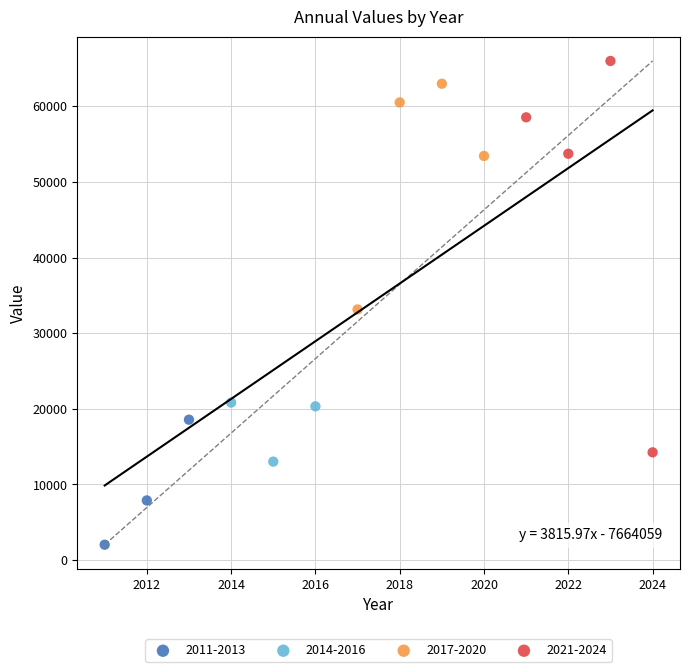

Which series has the largest Y range (max minus min)?

2021-2024